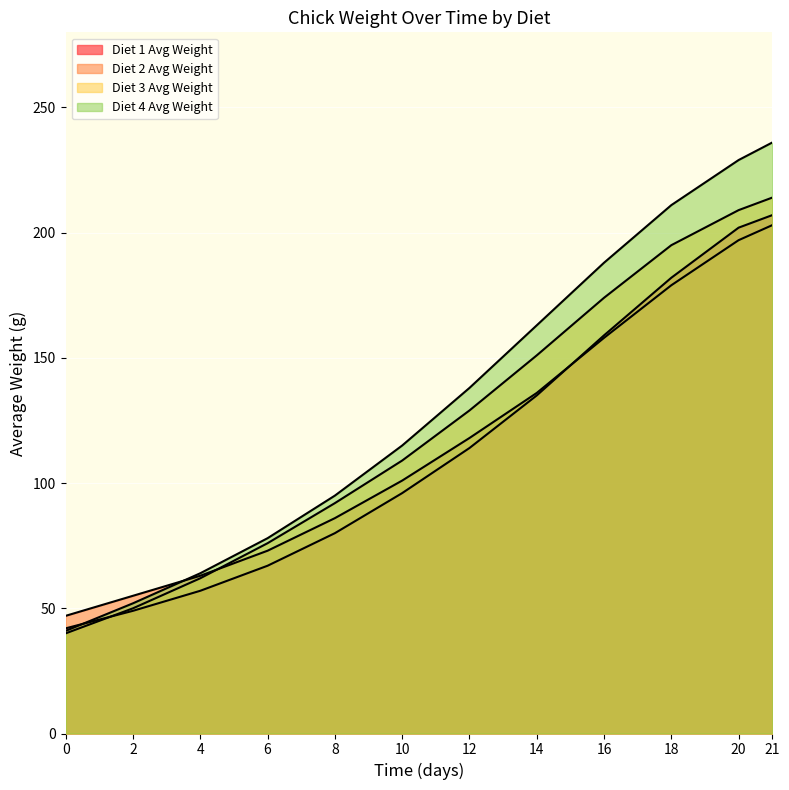

Which series has the largest range (max minus min)?

Diet 4 Avg Weight